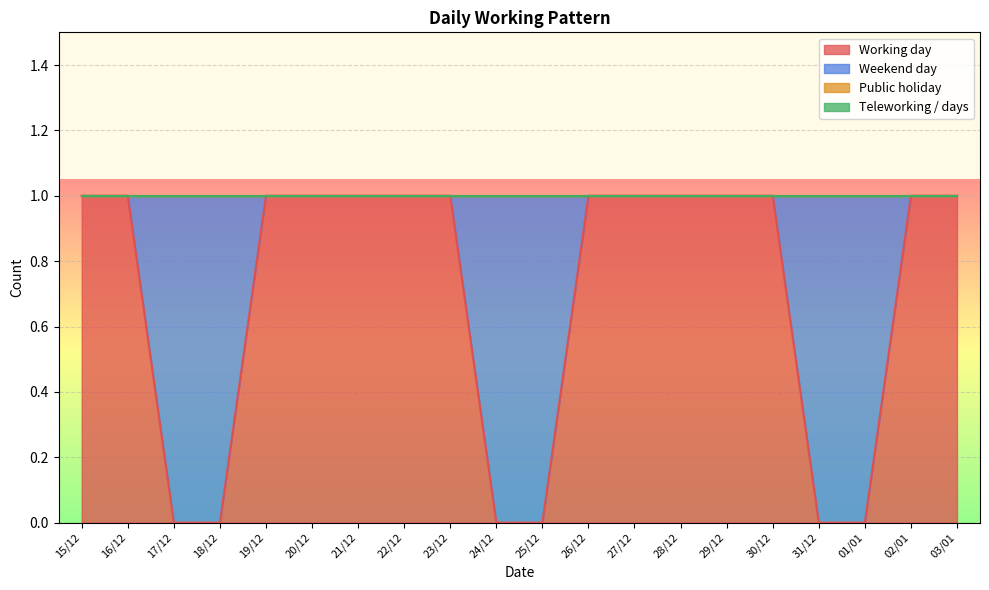

Count the number of data series in this chart.

4